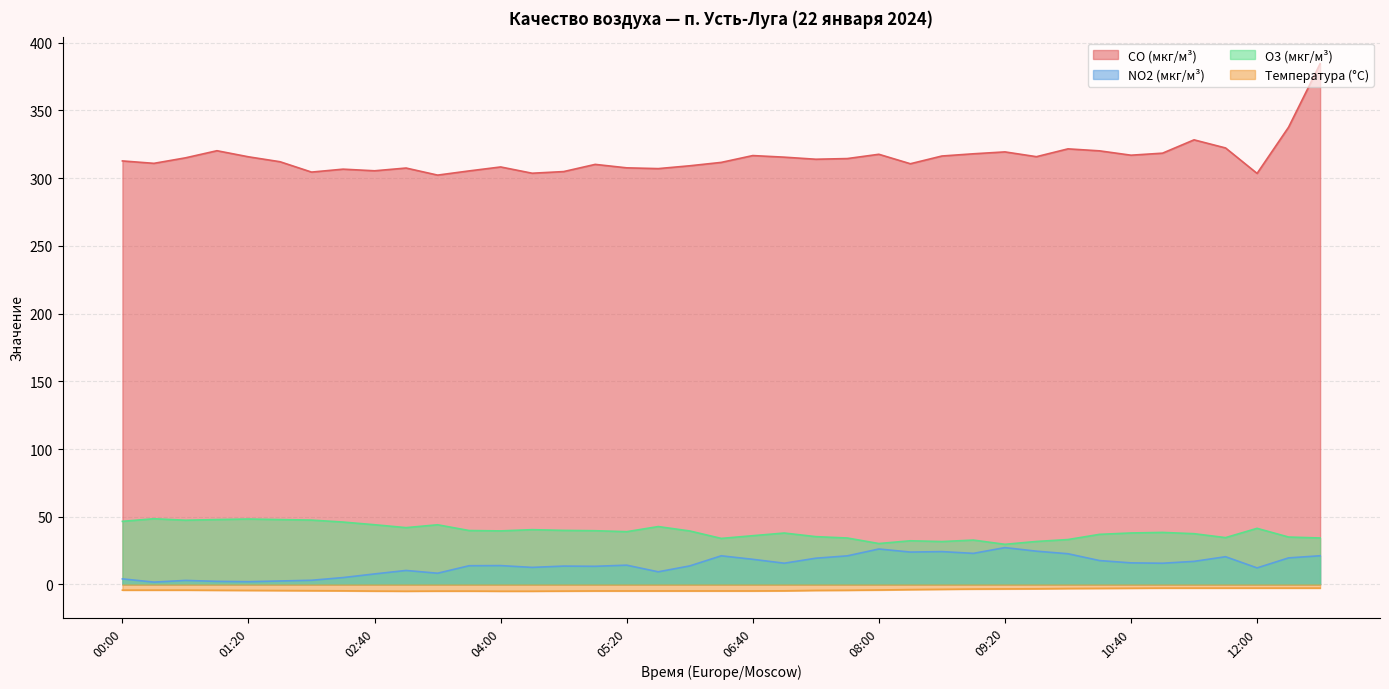

How many distinct data groups are displayed?

4